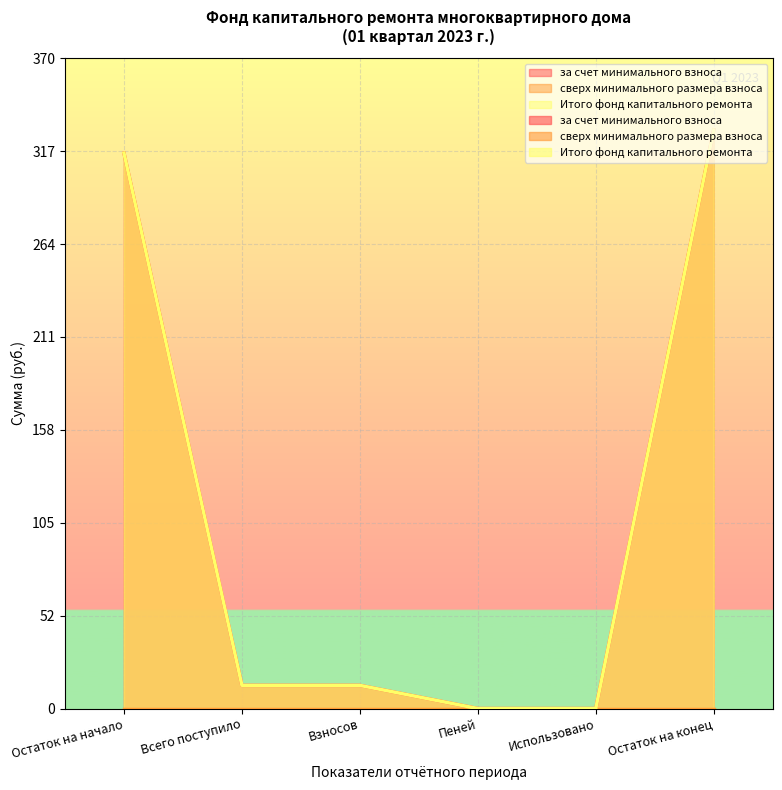

True or false: Итого фонд капитального ремонта has a value of 19.7 at Взносов.

False